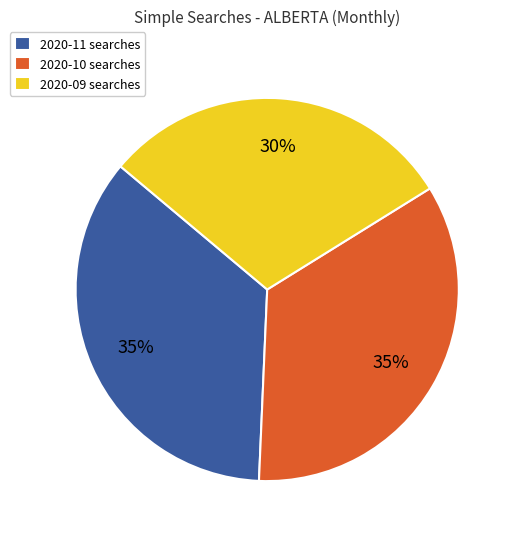

Count the number of slices in the pie.

3